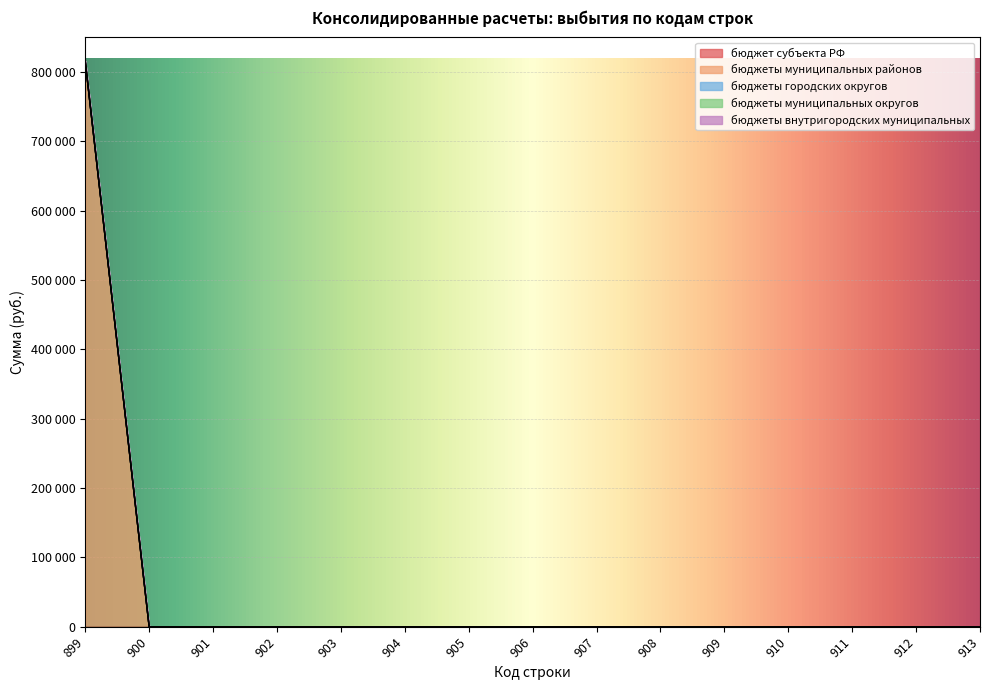

Between 906 and 907, which series saw the biggest shift?

бюджет субъекта РФ